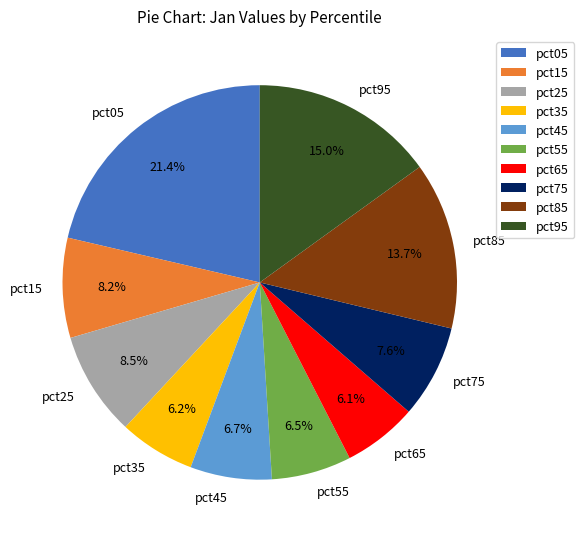

To the nearest percent, what is the combined percentage of pct05 and pct35?

28%